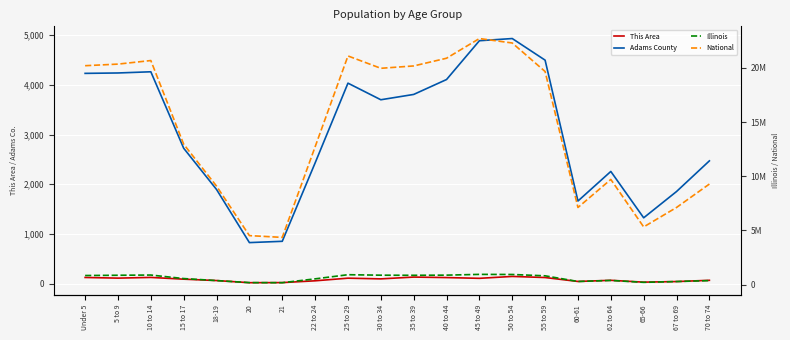

What is the value of the National point at the 10th from the left?

19962099